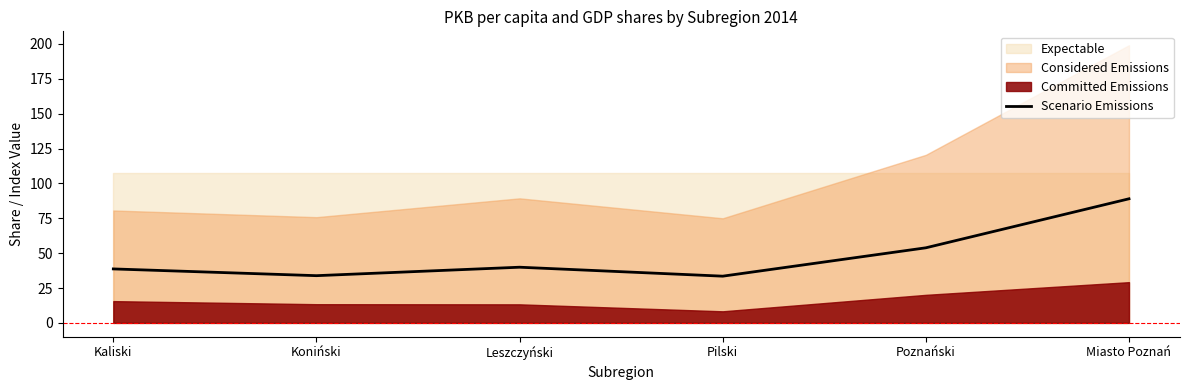

Reading left to right, extract all data points from this chart.

Kaliski=38.7	Koniński=33.9	Leszczyński=39.9	Pilski=33.5	Poznański=53.8	Miasto Poznań=89.0